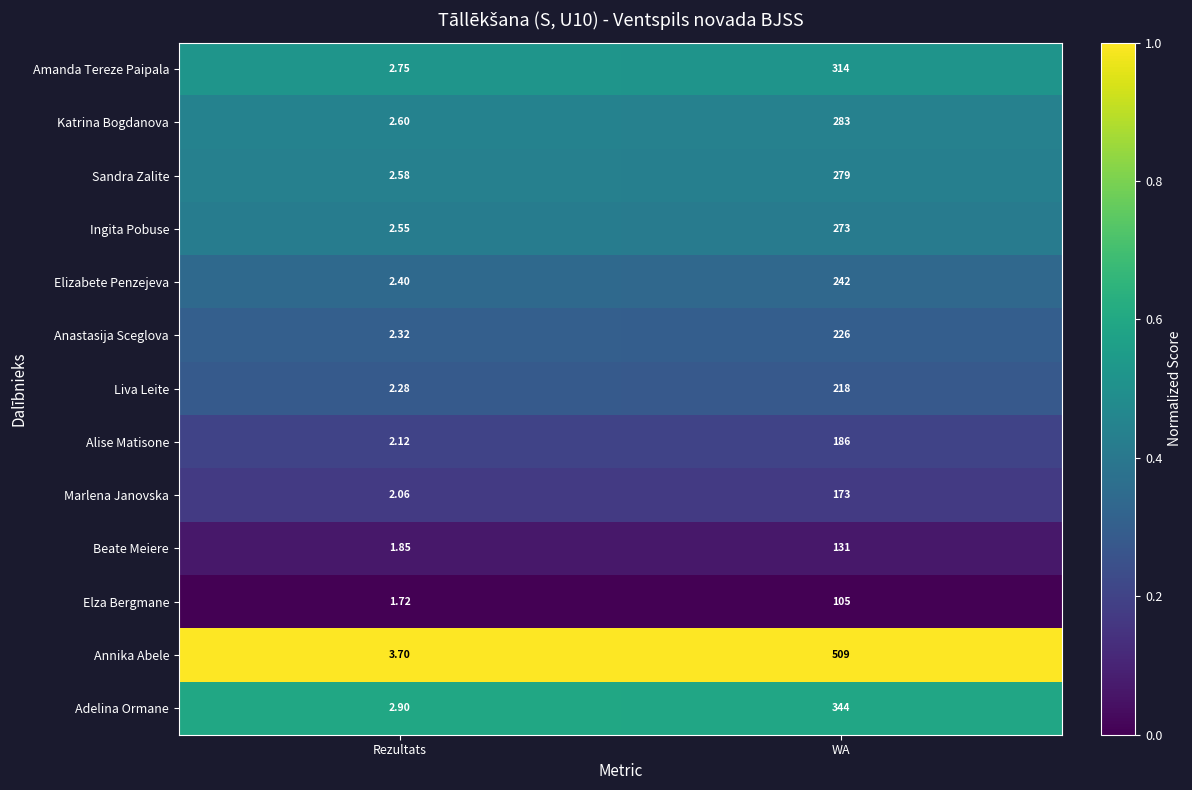

Between Rezultats and WA, which series saw the biggest shift?

Annika Abele